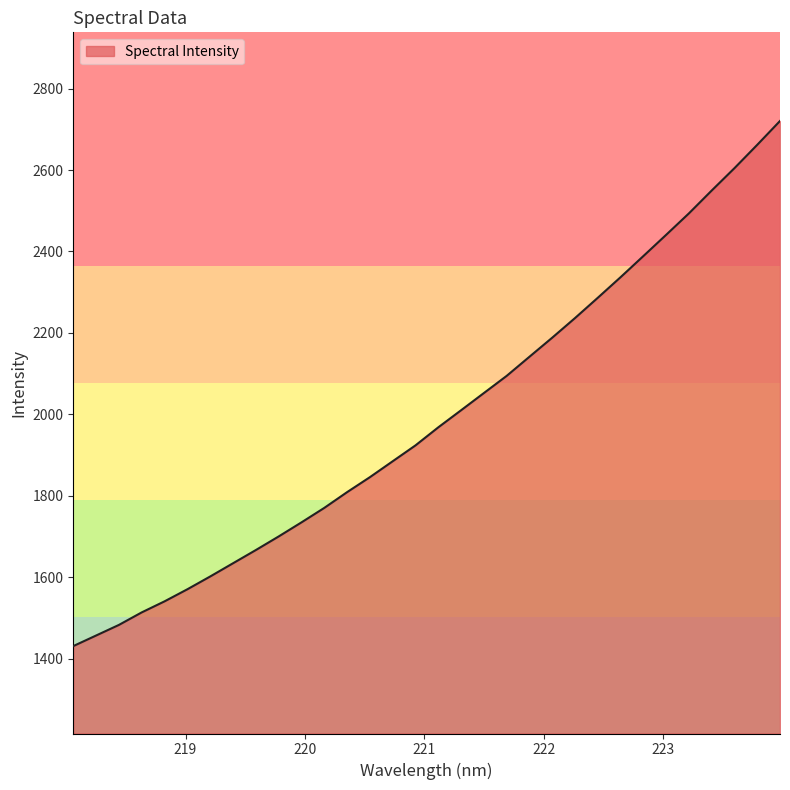

What is the difference between the maximum and minimum values?

1289.5